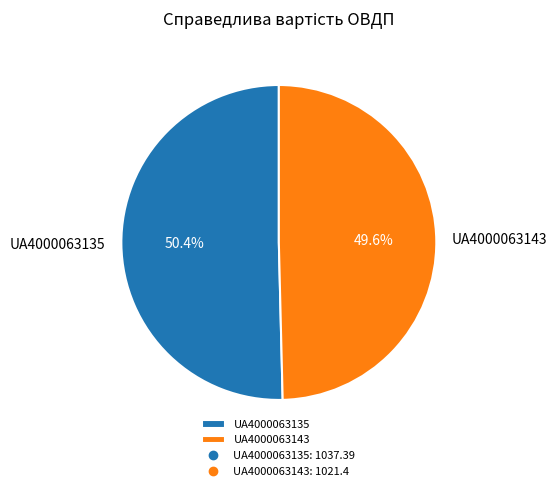

Rank the categories by value from lowest to highest.

UA4000063143, UA4000063135